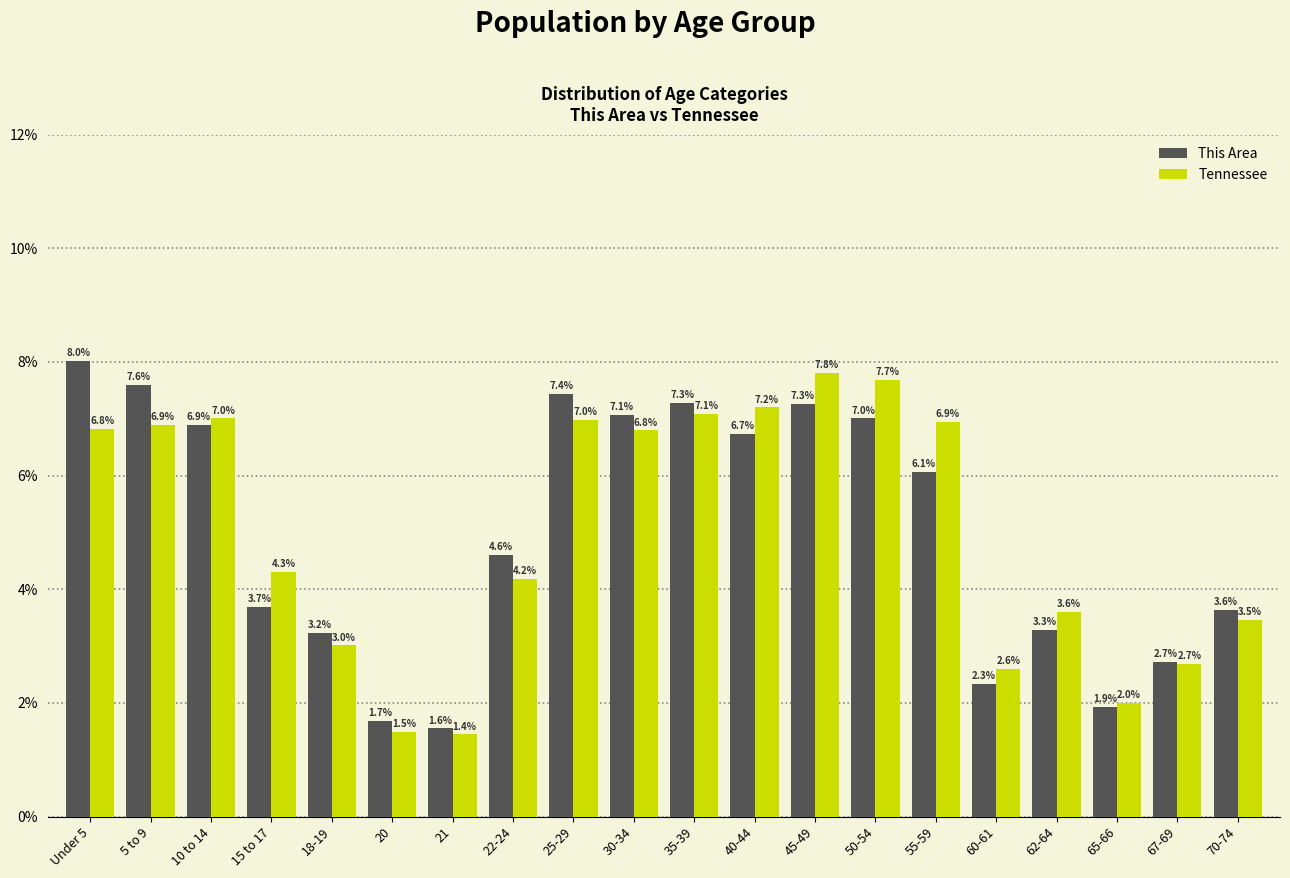

Reading right to left, what are all the values shown in this chart?

This Area: 70-74=3.6	67-69=2.7	65-66=1.9	62-64=3.3	60-61=2.3	55-59=6.1	50-54=7.0	45-49=7.3	40-44=6.7	35-39=7.3	30-34=7.1	25-29=7.4	22-24=4.6	21=1.6	20=1.7	18-19=3.2	15 to 17=3.7	10 to 14=6.9	5 to 9=7.6	Under 5=8.0
Tennessee: 70-74=3.5	67-69=2.7	65-66=2.0	62-64=3.6	60-61=2.6	55-59=6.9	50-54=7.7	45-49=7.8	40-44=7.2	35-39=7.1	30-34=6.8	25-29=7.0	22-24=4.2	21=1.4	20=1.5	18-19=3.0	15 to 17=4.3	10 to 14=7.0	5 to 9=6.9	Under 5=6.8